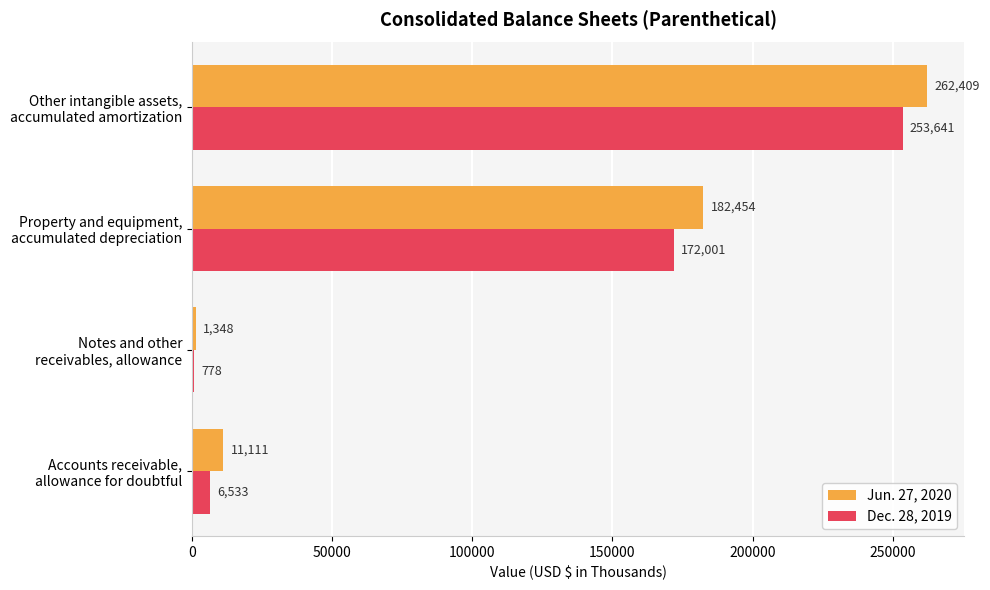

What is the sum of all Jun. 27, 2020 values?

457322